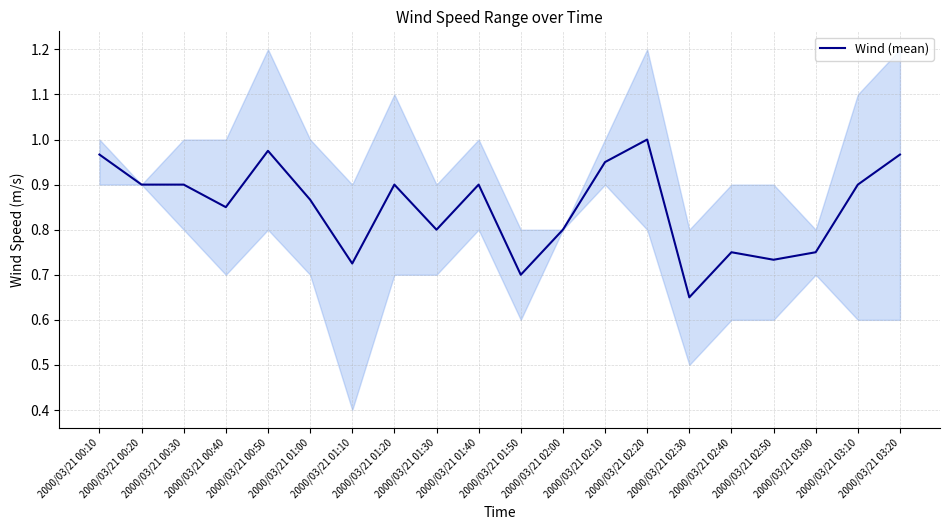

Is it true that the value at 2000/03/21 00:30 is 0.9?

True